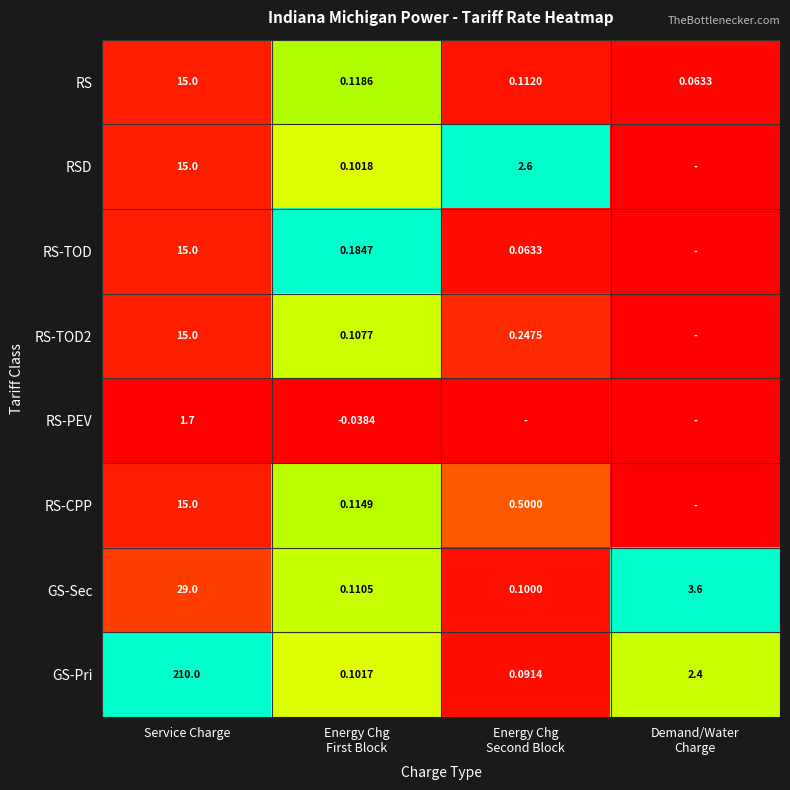

Where does the GS-Pri series first go above 2?

Service Charge